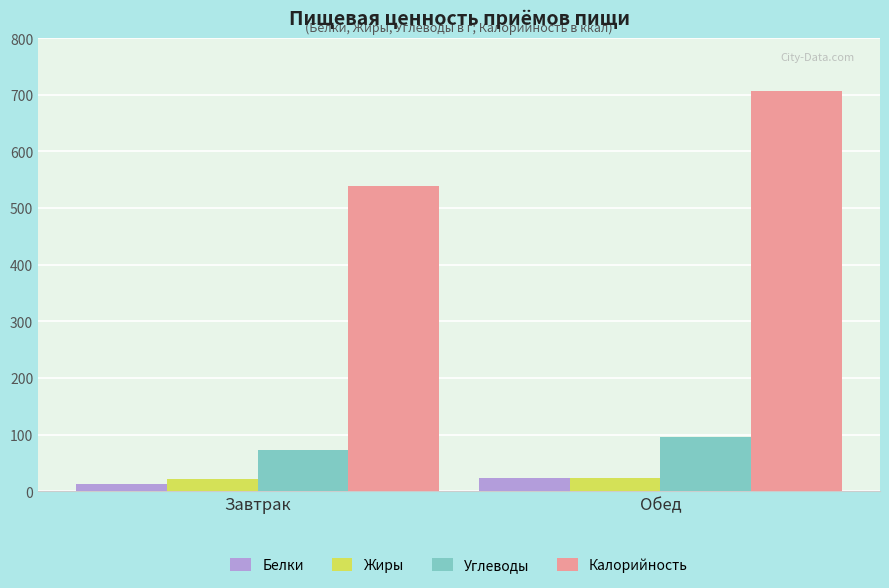

Is it true that Углеводы equals 32.6 at Завтрак?

False